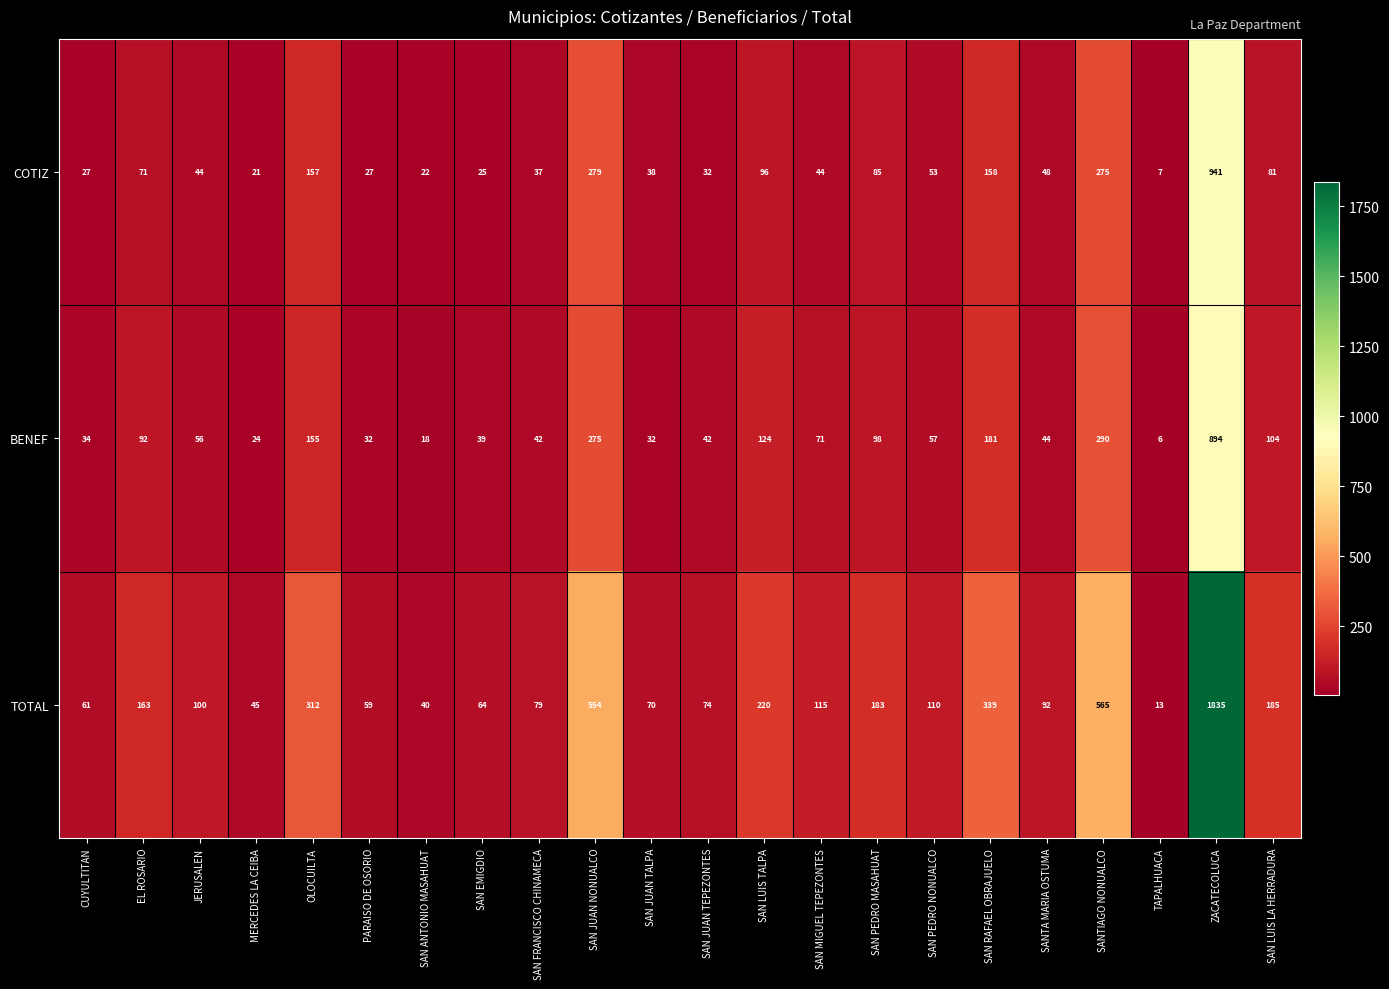

The TOTAL series shows 727 at SAN JUAN NONUALCO. True or false?

False